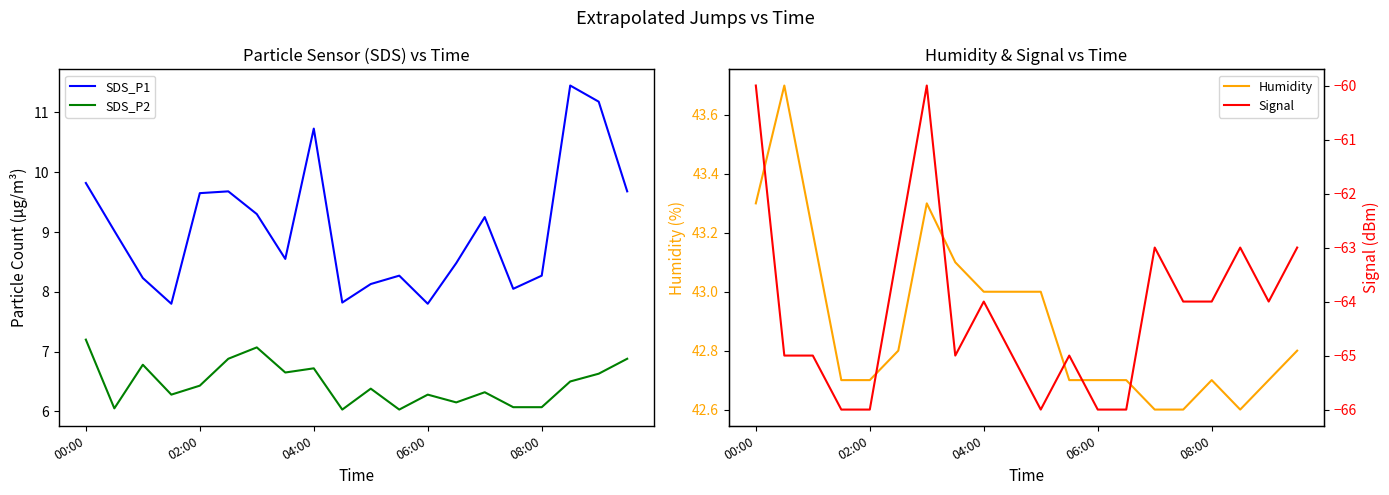

Count the number of categories in the chart.

20